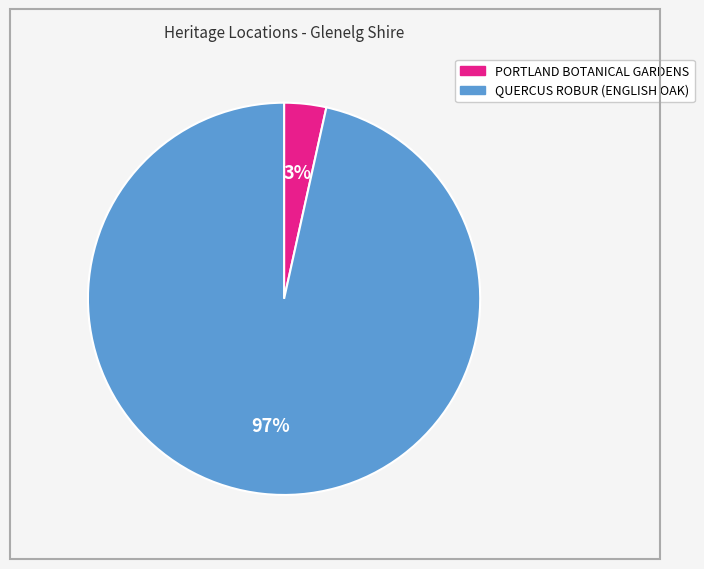

True or false: PORTLAND BOTANICAL GARDENS accounts for 3% of the total.

True